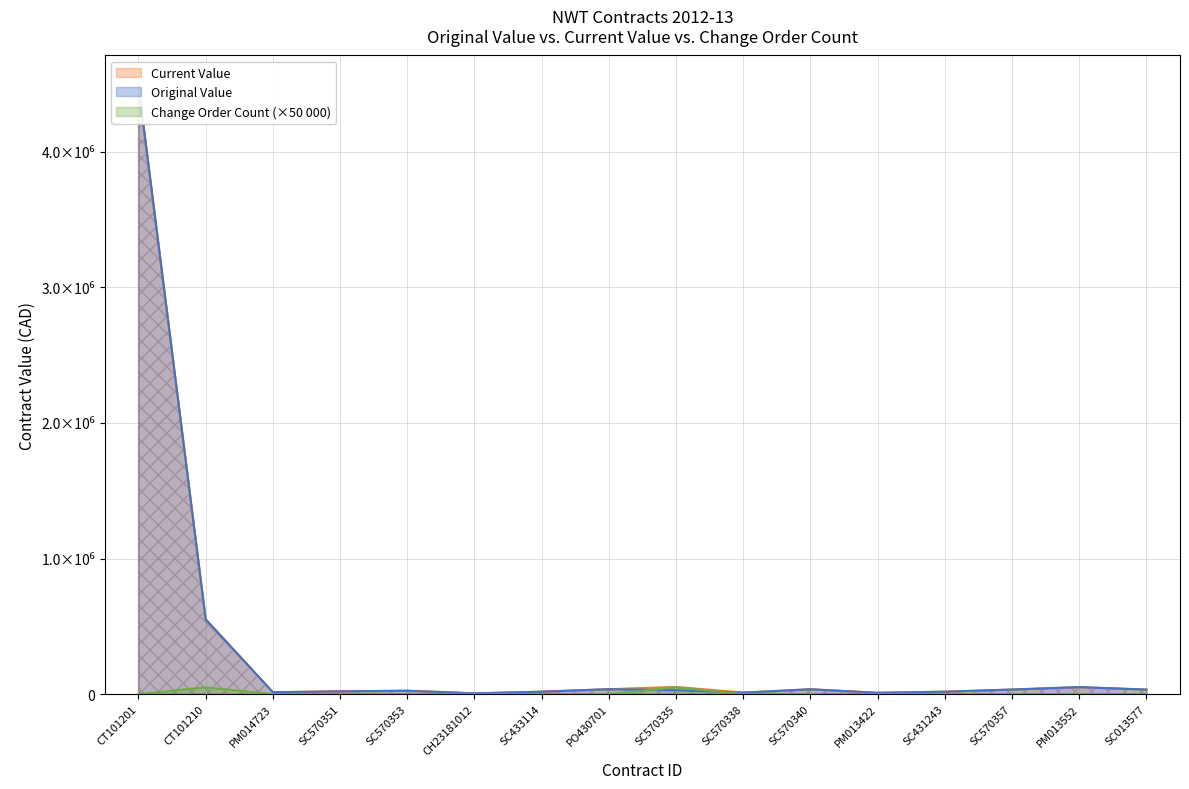

Reading left to right, transcribe all the data shown in this chart.

Original Value: CT101201=4485312.5	CT101210=551345.0	PM014723=14000.0	SC570351=20690.0	SC570353=25163.3	CH23181012=5740.4	SC433114=18000.0	PO430701=36545.0	SC570335=29030.5	SC570338=11000.0	SC570340=36008.4	PM013422=9853.4	SC431243=18000.0	SC570357=33895.0	PM013552=51690.0	SC013577=33521.8
Current Value: CT101201=4485312.5	CT101210=551332.2	PM014723=14000.0	SC570351=20690.0	SC570353=25163.3	CH23181012=5740.4	SC433114=18000.0	PO430701=36545.0	SC570335=53219.9	SC570338=11000.0	SC570340=36008.4	PM013422=9853.4	SC431243=18000.0	SC570357=33895.0	PM013552=51690.0	SC013577=33521.8
Change Order Count: CT101201=0.0	CT101210=50000.0	PM014723=0.0	SC570351=0.0	SC570353=0.0	CH23181012=0.0	SC433114=0.0	PO430701=0.0	SC570335=50000.0	SC570338=0.0	SC570340=0.0	PM013422=0.0	SC431243=0.0	SC570357=0.0	PM013552=0.0	SC013577=0.0